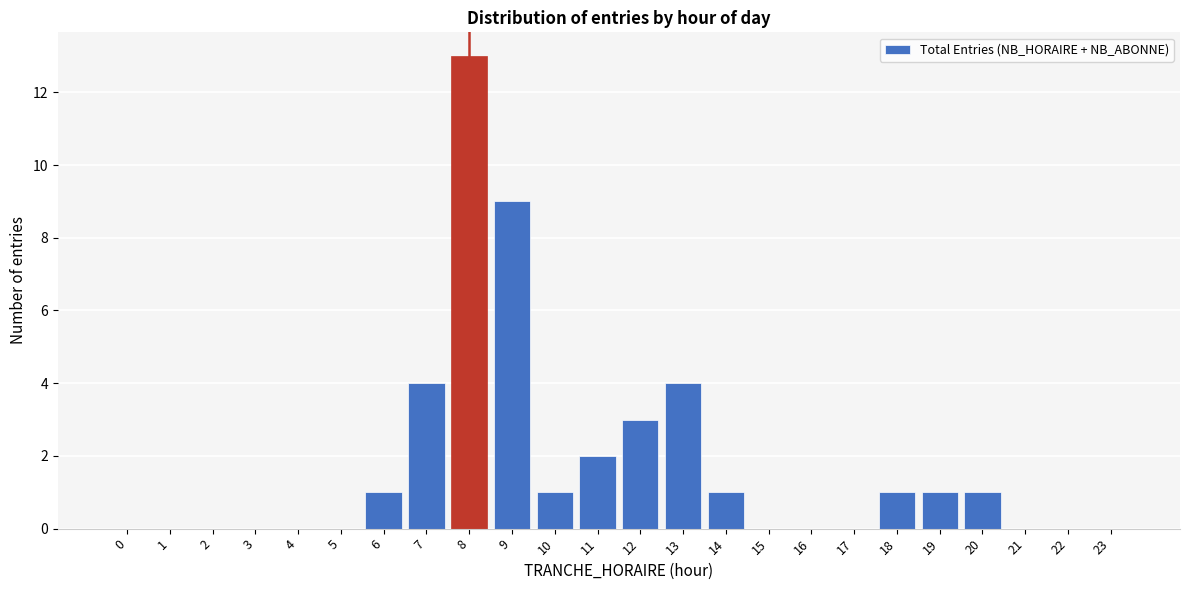

Reading left to right, transcribe all the data shown in this chart.

0=0	1=0	2=0	3=0	4=0	5=0	6=1	7=4	8=13	9=9	10=1	11=2	12=3	13=4	14=1	15=0	16=0	17=0	18=1	19=1	20=1	21=0	22=0	23=0